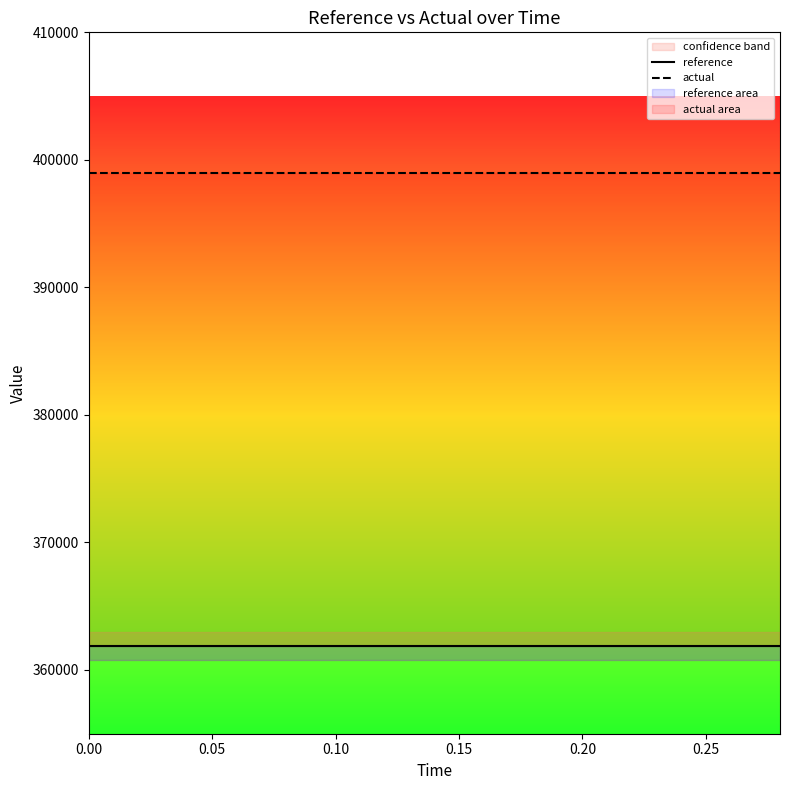

What is the average value of the actual series?

399000.0